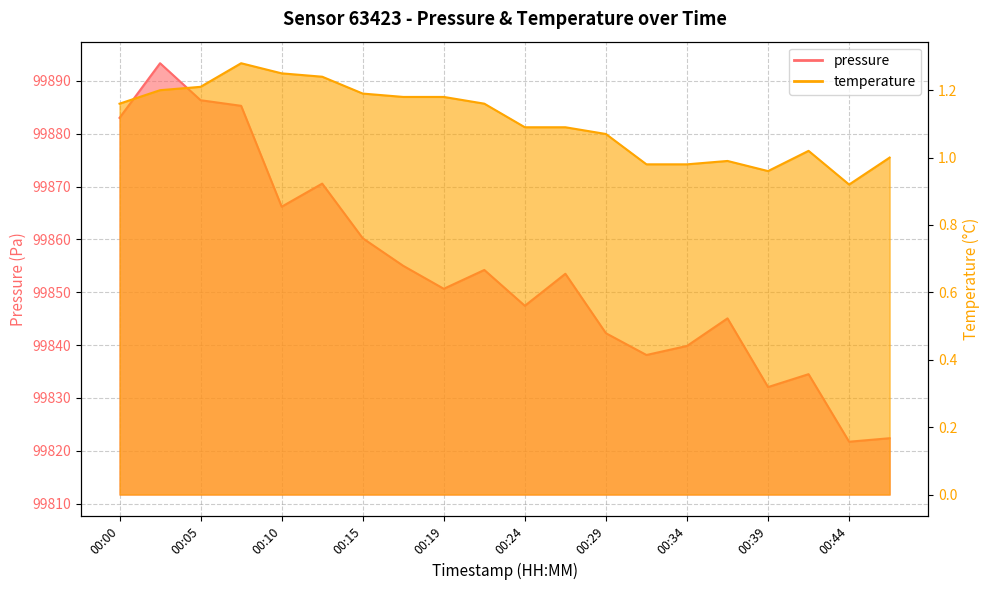

Rank the series by their maximum value, from lowest to highest.

temperature, pressure